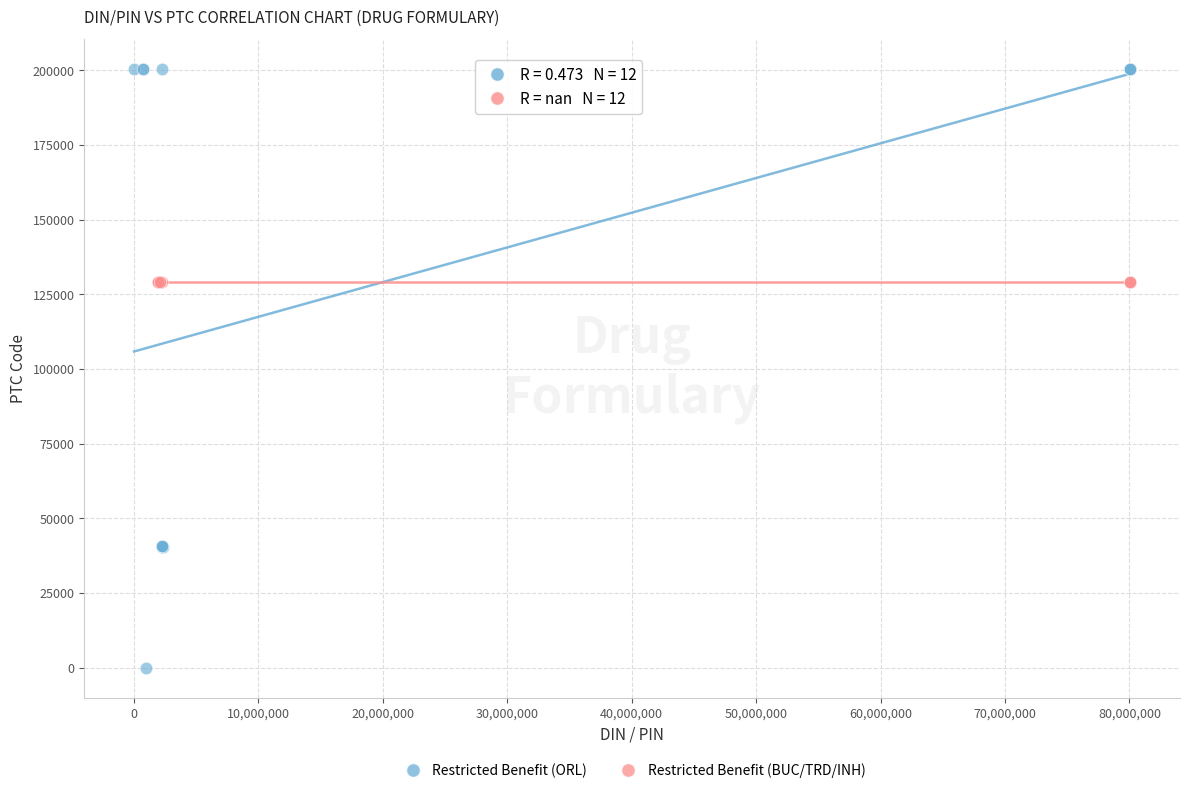

Which series contains the lowest Y value?

Restricted Benefit (ORL)